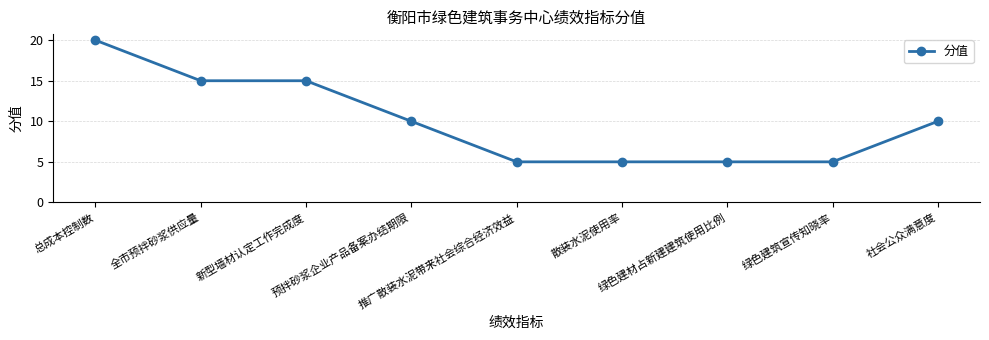

What is the label of the 3rd point from the left?

新型墙材认定工作完成度